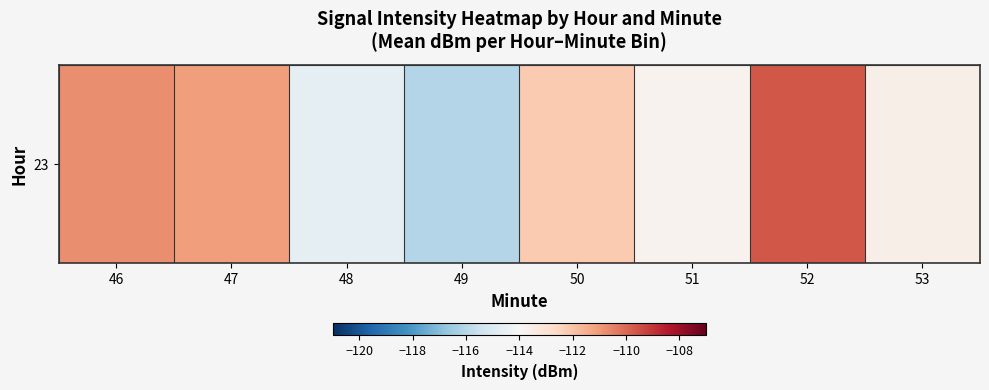

What is the sum of all values?

-901.7